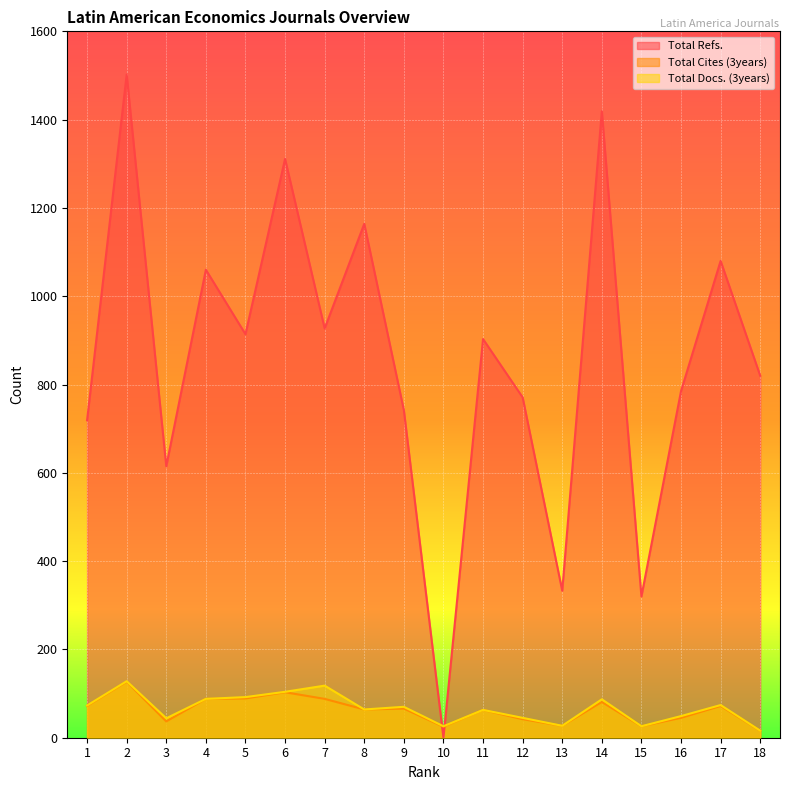

Which label corresponds to the largest value in the chart?

2